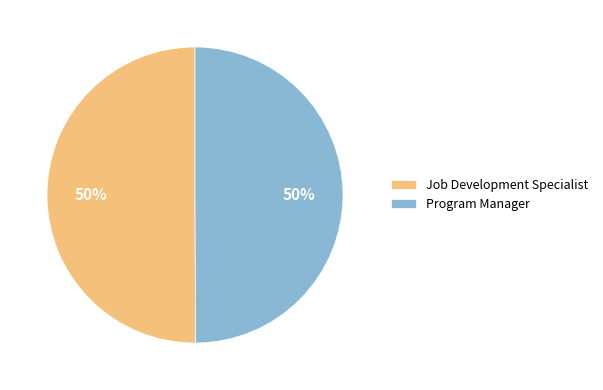

How many segments does this pie chart have?

2